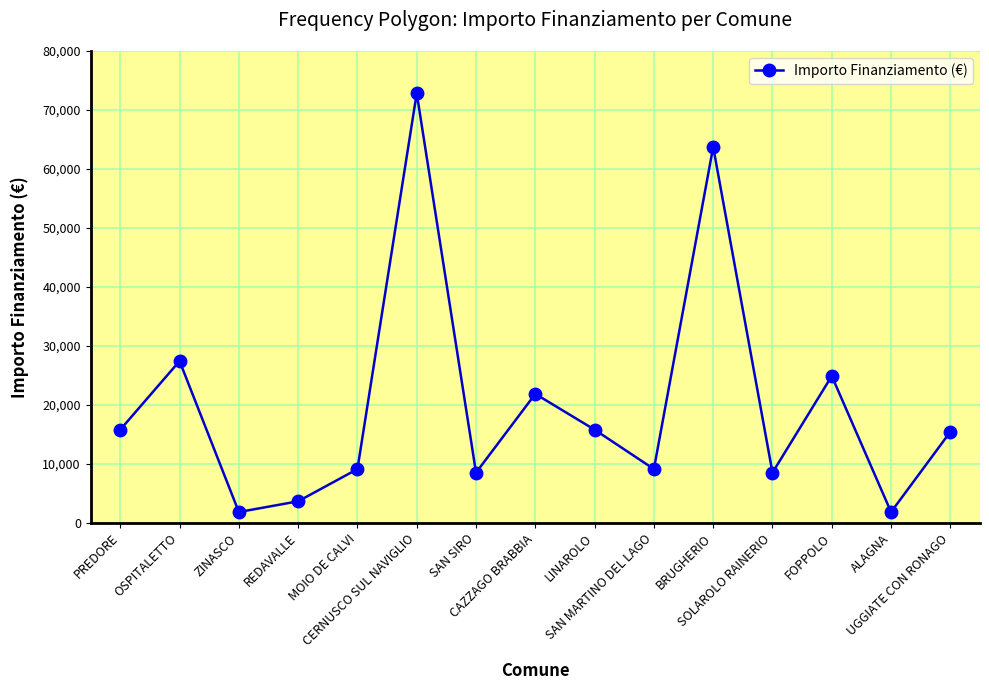

At which label is the value closest to 37330?

OSPITALETTO